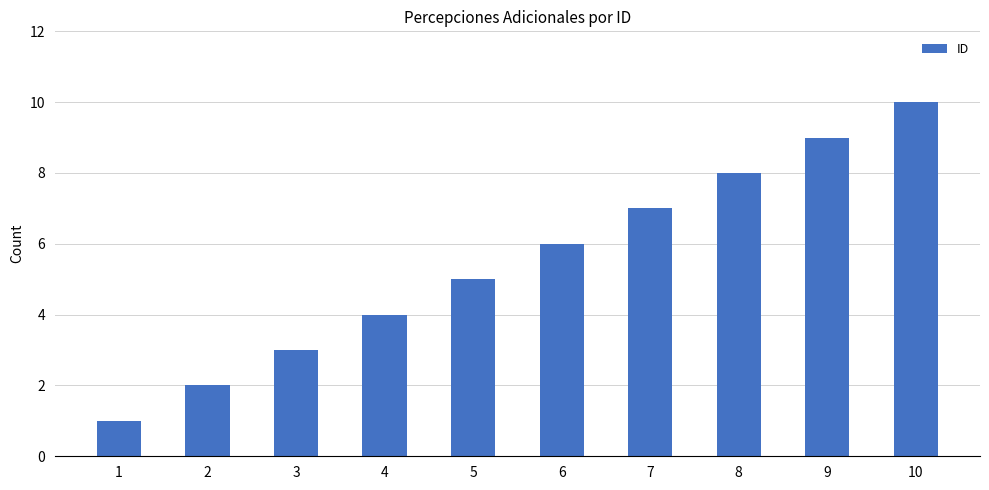

Read the value at 1.

1